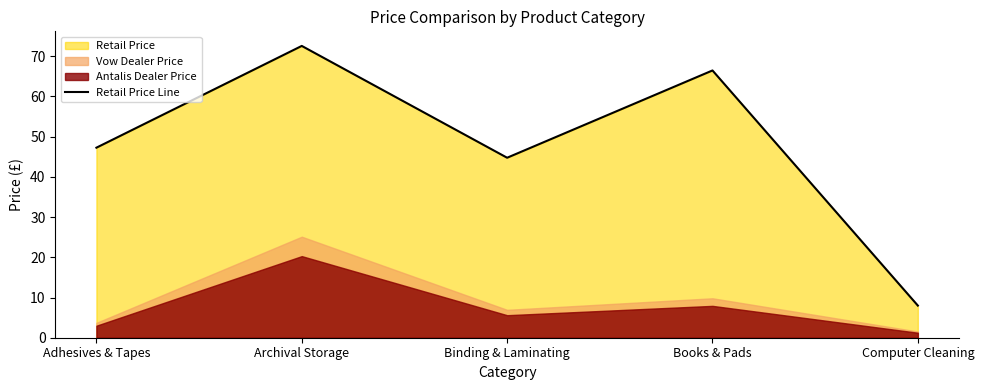

How many points are lower than both their immediate neighbors (excluding endpoints)?

1